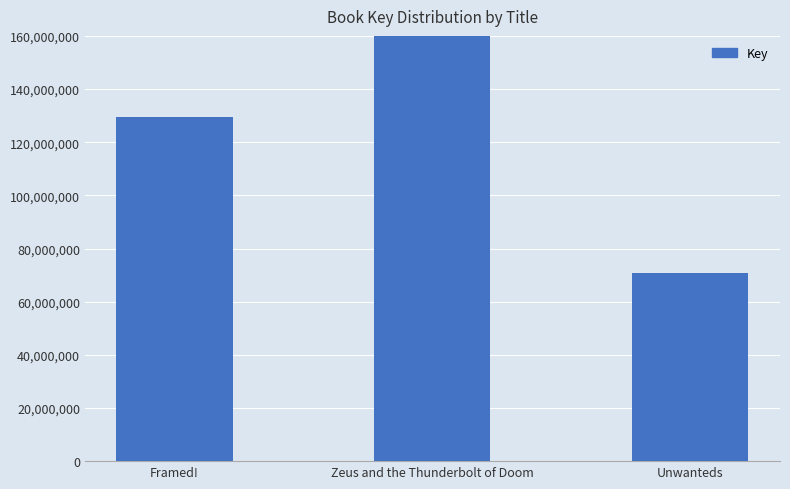

At which label does the data first exceed 129538854?

Zeus and the Thunderbolt of Doom